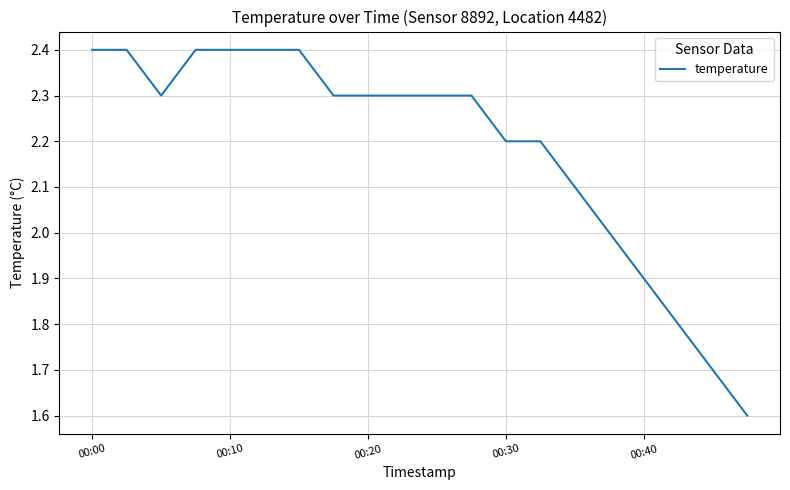

What is the maximum value shown in the chart?

2.4